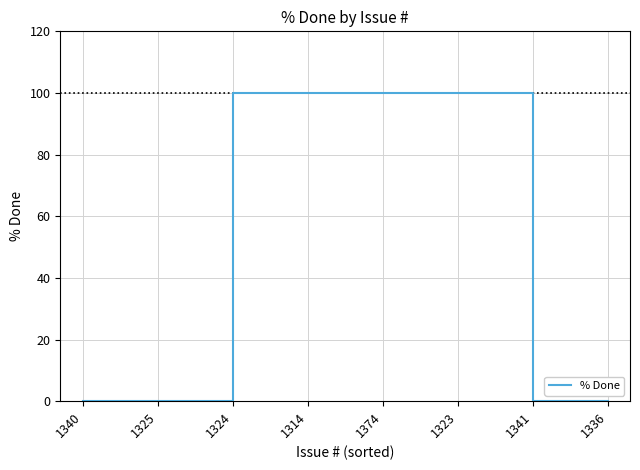

Does the chart display data point markers on the line(s)?

No